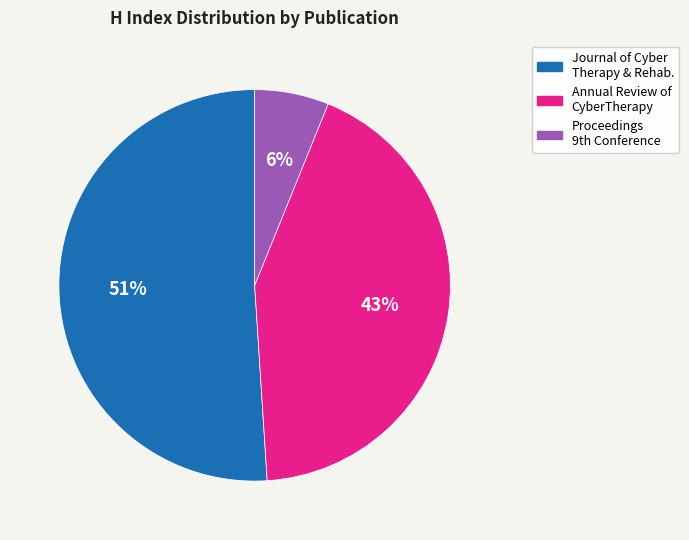

Is the sum of Journal of Cyber Therapy & Rehab. and Annual Review of CyberTherapy greater than half?

Yes